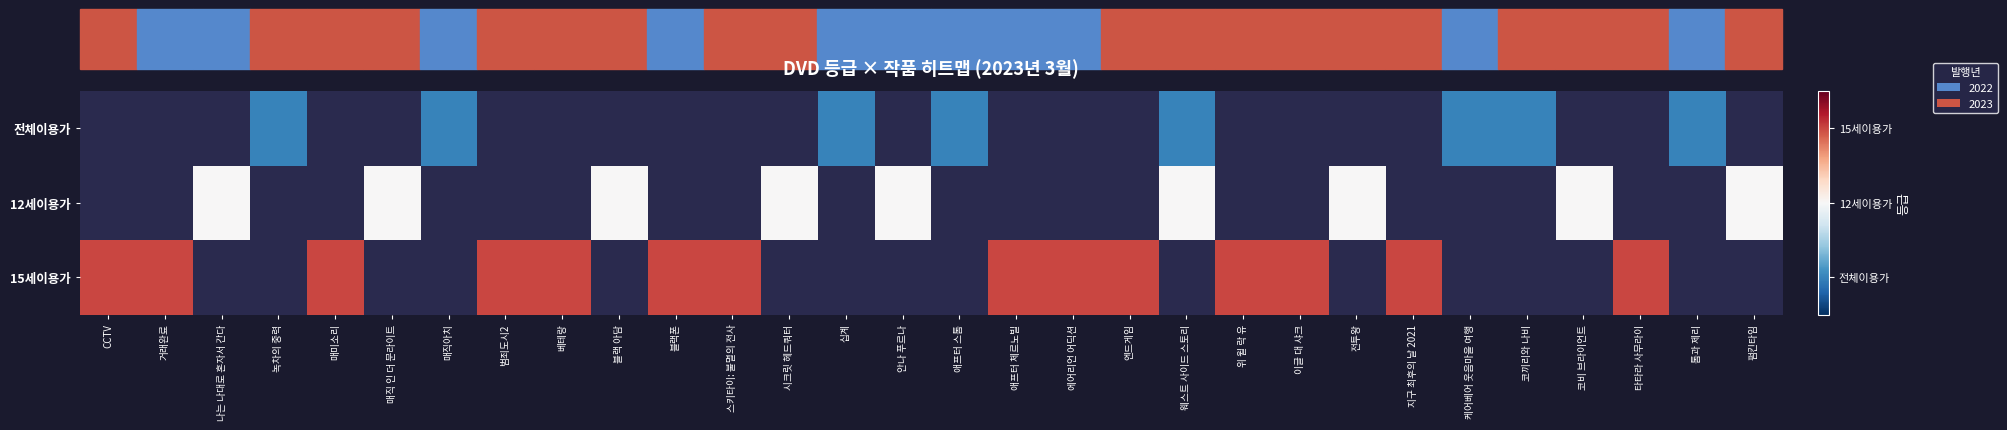

Rank the categories by 전체이용가 value from lowest to highest.

CCTV, 거래완료, 나는 나대로 혼자서 간다, 녹차의 중력, 매미소리, 매직 인 더 문라이트, 매직아치, 범죄도시2, 베테랑, 블랙 아담, 블랙폰, 스키타이: 불멸의 전사, 시크릿 헤드쿼터, 십계, 안나 푸르나, 애프터 스톰, 애프터 체르노빌, 에어리언 어딕션, 엔드게임, 웨스트 사이드 스토리, 위 윌 락 유, 이글 대 샤크, 전투왕, 지구 최후의 날 2021, 케어베어 웃음마을 여행, 코끼리와 나비, 코비 브라이언트, 타타라 사무라이, 톰과 제리, 펌킨타임